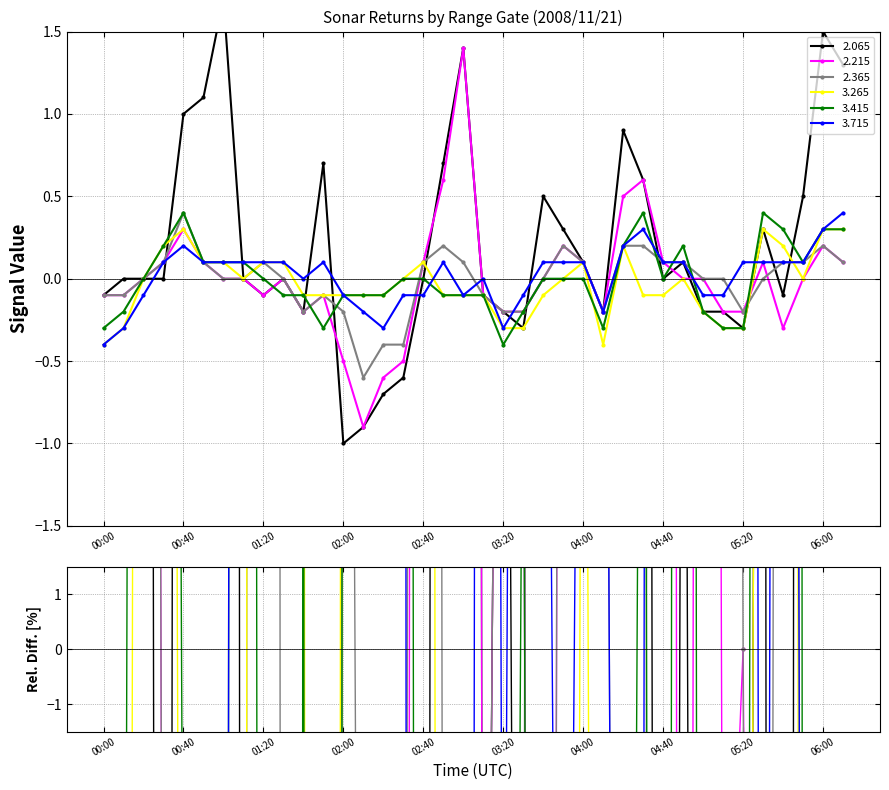

What is the difference between the second highest and minimum values in the 3.265 series?

0.7